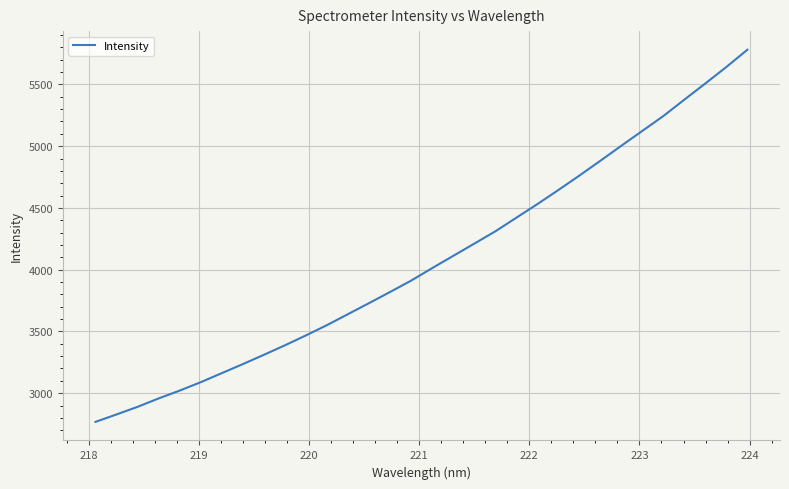

What is the difference between the maximum and minimum values?

3013.5